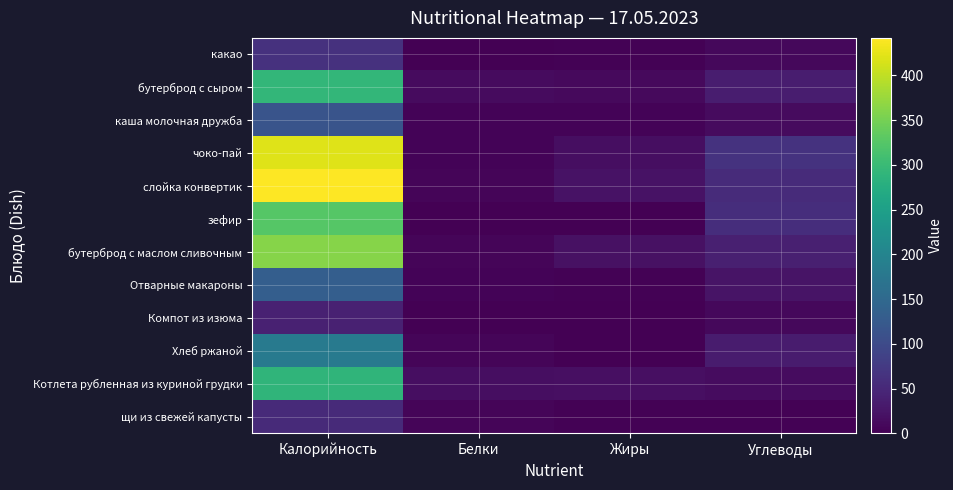

Reading left to right, transcribe all the data shown in this chart.

какао: Калорийность=63.0	Белки=1.7	Жиры=2.7	Углеводы=9.9
бутерброд с сыром: Калорийность=292.8	Белки=12.2	Жиры=10.9	Углеводы=35.9
каша молочная дружба: Калорийность=114.5	Белки=3.8	Жиры=4.9	Углеводы=13.7
чоко-пай: Калорийность=420.0	Белки=4.5	Жиры=16.0	Углеводы=64.0
слойка конвертик: Калорийность=442.0	Белки=6.0	Жиры=22.0	Углеводы=55.0
зефир: Калорийность=326.0	Белки=1.1	Жиры=0.0	Углеводы=58.3
бутерброд с маслом сливочным: Калорийность=361.8	Белки=5.8	Жиры=20.1	Углеводы=38.9
Отварные макароны: Калорийность=132.9	Белки=3.8	Жиры=2.4	Углеводы=23.9
Компот из изюма: Калорийность=40.0	Белки=0.1	Жиры=0.0	Углеводы=9.8
Хлеб ржаной: Калорийность=181.0	Белки=6.7	Жиры=1.3	Углеводы=34.3
Котлета рубленная из куриной грудки: Калорийность=289.0	Белки=15.8	Жиры=18.8	Углеводы=14.1
щи из свежей капусты: Калорийность=53.4	Белки=5.4	Жиры=3.4	Углеводы=3.0